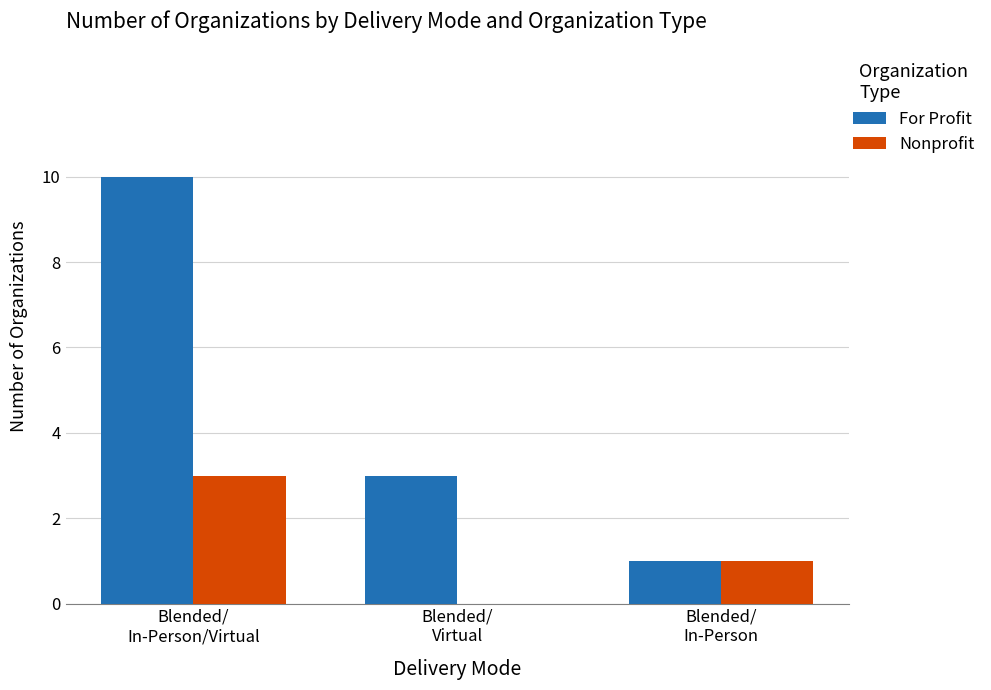

What is the sum of all Nonprofit values?

4